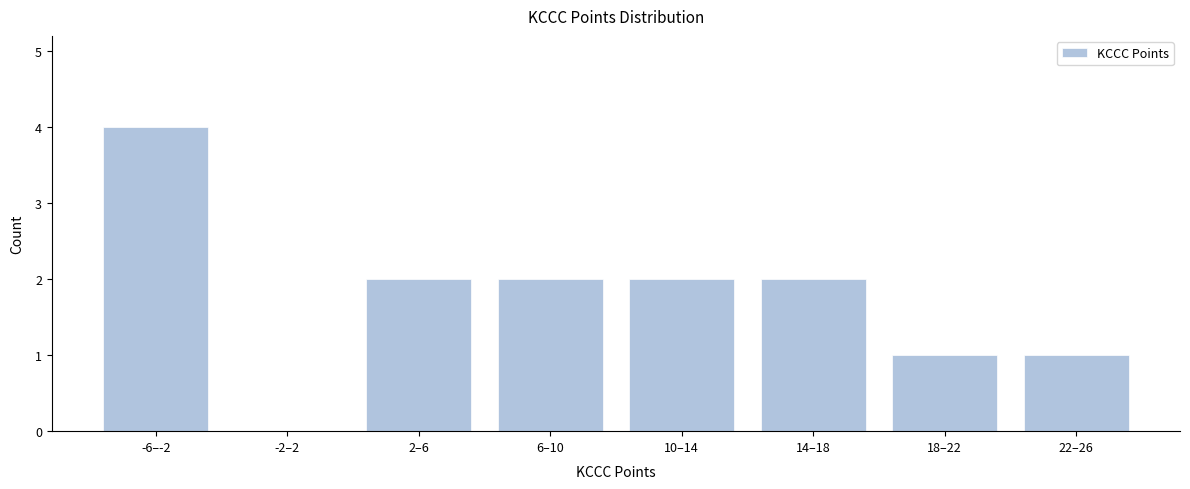

Reading left to right, list all the values displayed in this chart.

-6–-2=4	-2–2=0	2–6=2	6–10=2	10–14=2	14–18=2	18–22=1	22–26=1